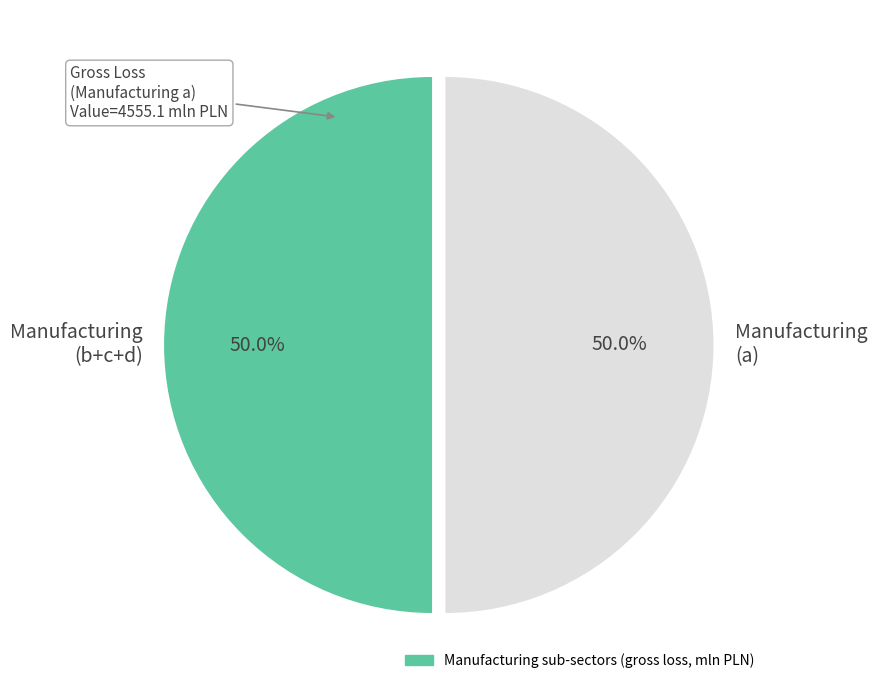

What portion of the pie excludes Manufacturing (b+c+d)?

50.0%